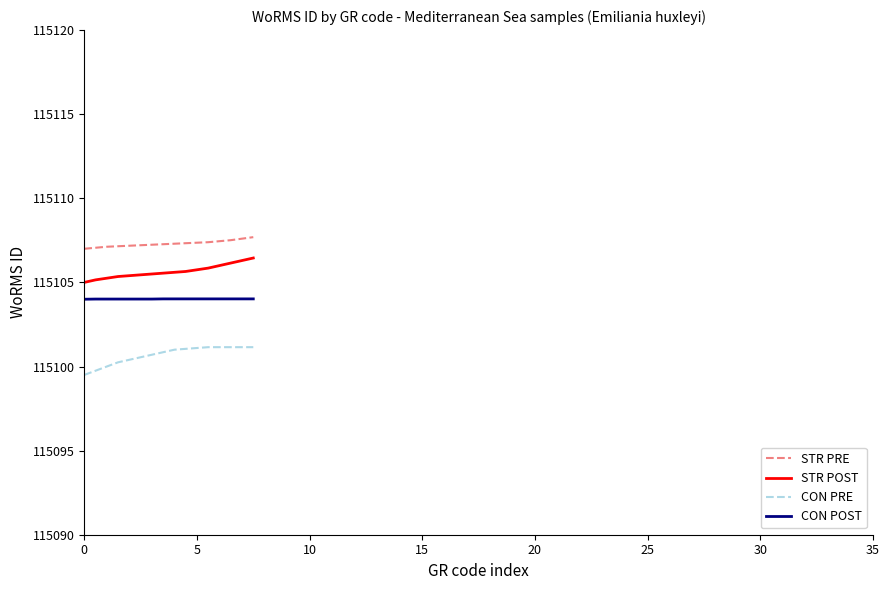

What is the average value of the STR PRE series?

115107.3